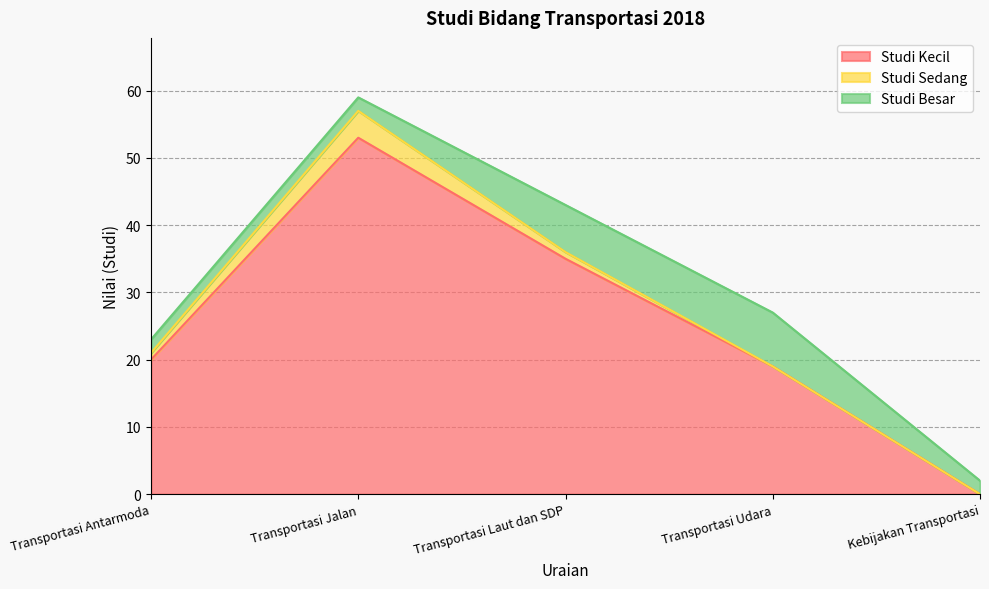

Does the chart display data point markers on the line(s)?

No